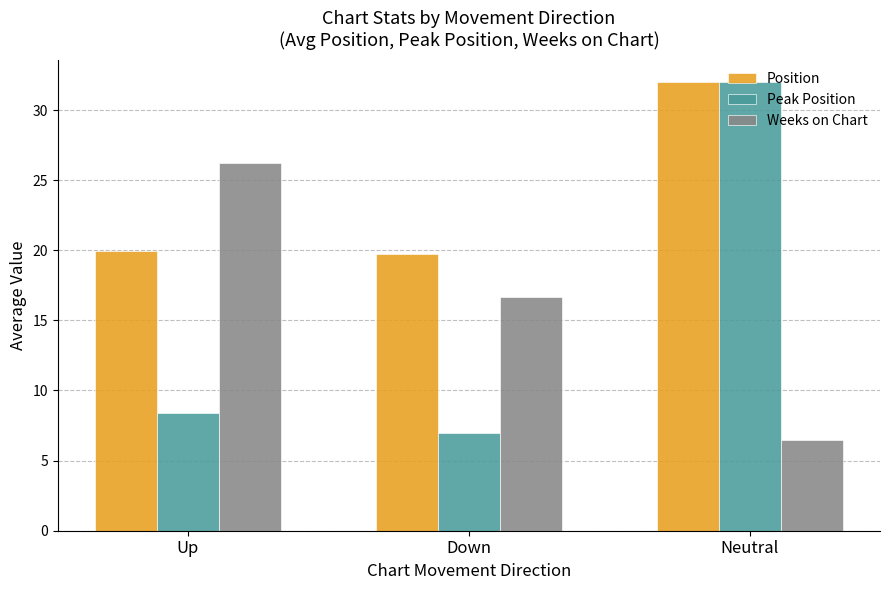

What is the difference between the Peak Position values at Down and Up?

1.4